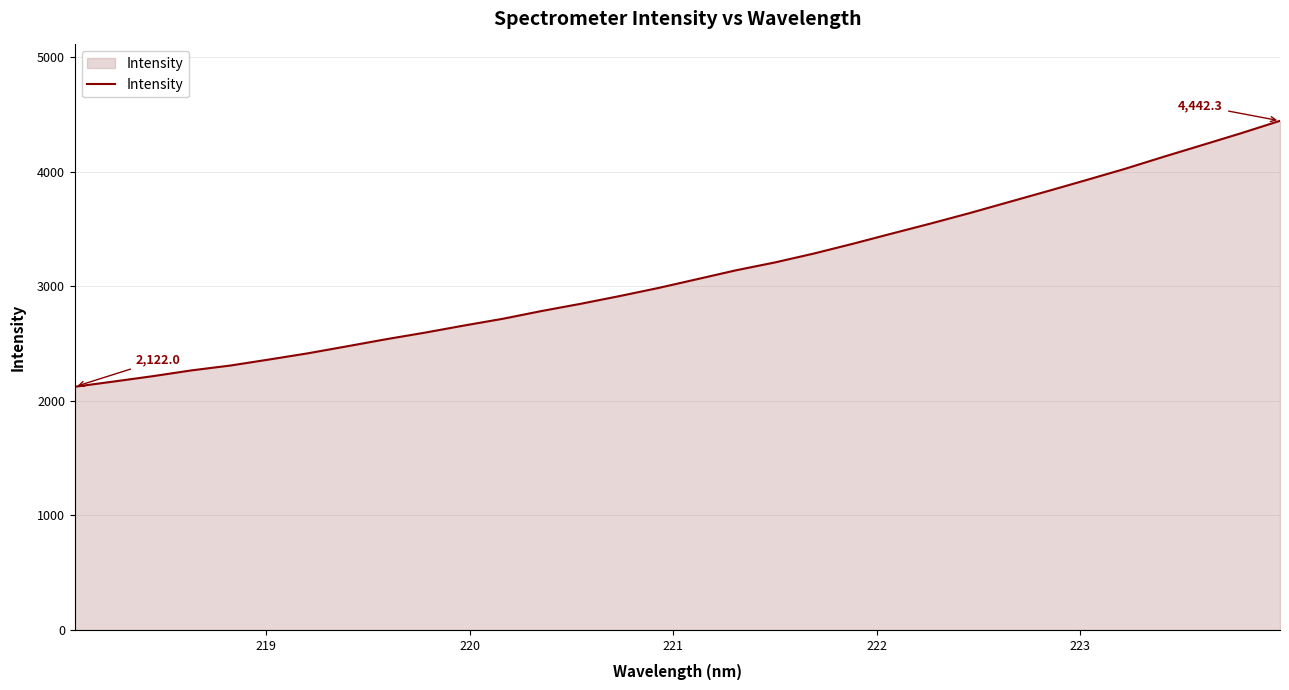

What is the difference between the maximum and minimum values?

2320.3